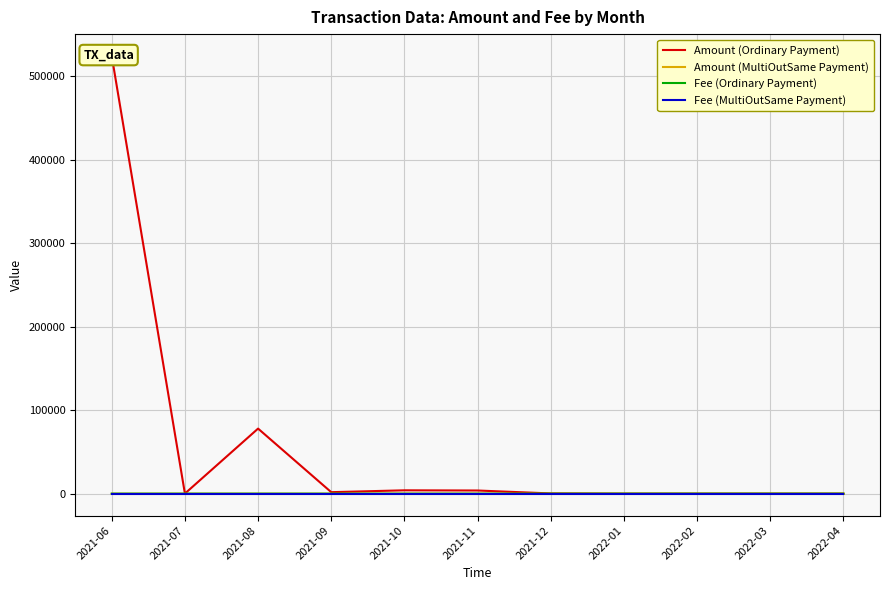

The Amount (Ordinary Payment) series shows 819.9 at 2021-09. True or false?

False